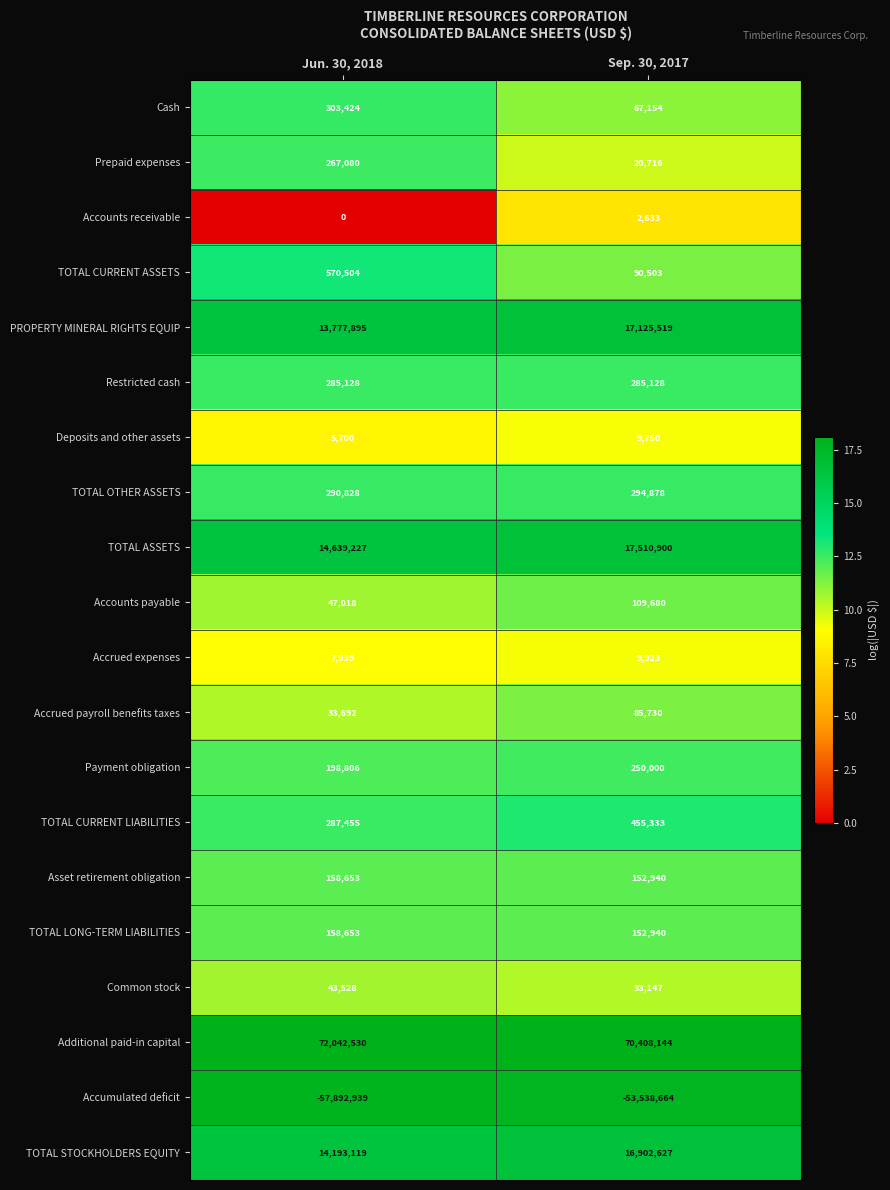

True or false: Accrued payroll benefits taxes has a value of 38439 at Sep. 30, 2017.

False